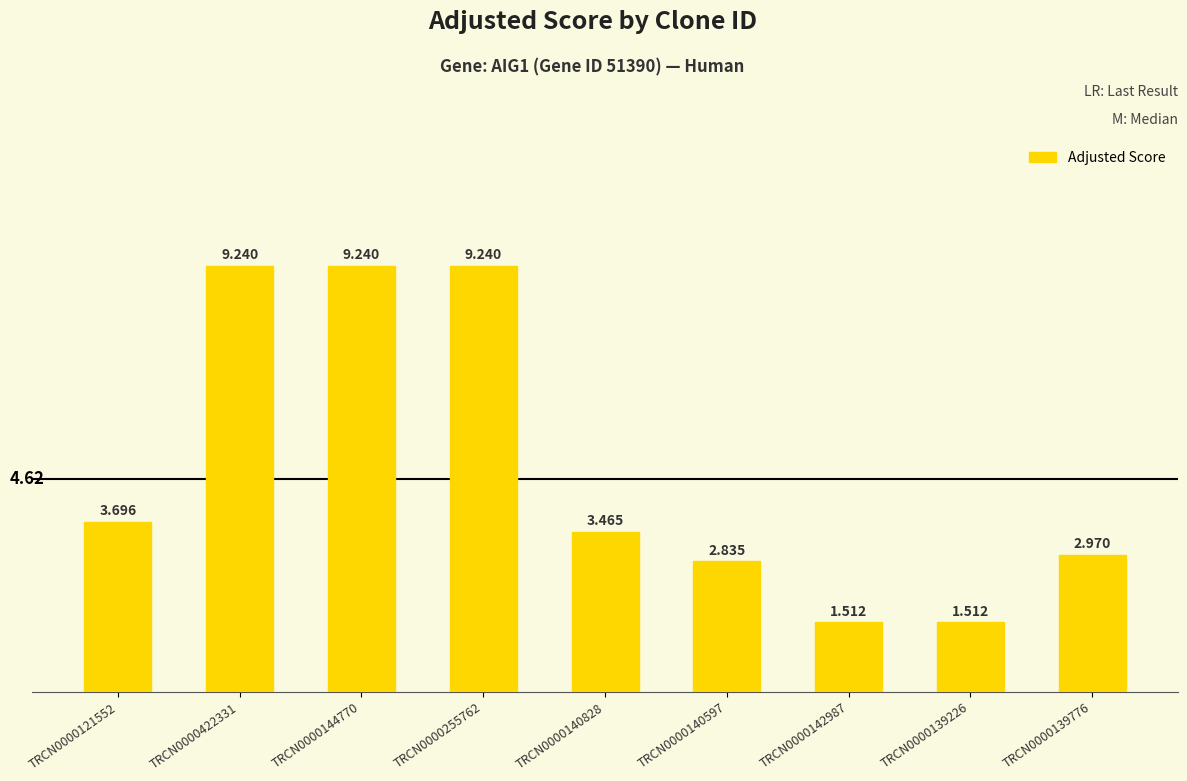

Where does the data first go above 3?

TRCN0000121552